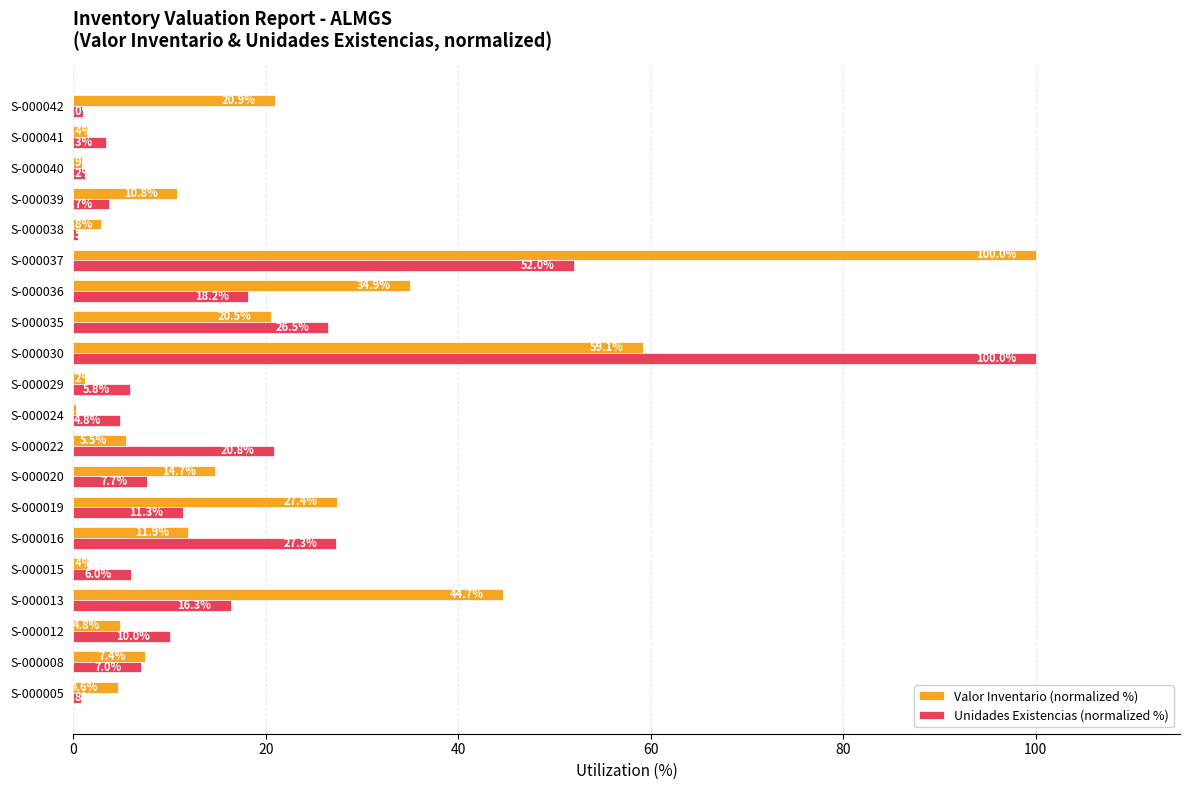

How many values in the Unidades Existencias (normalized %) series exceed 7?

11